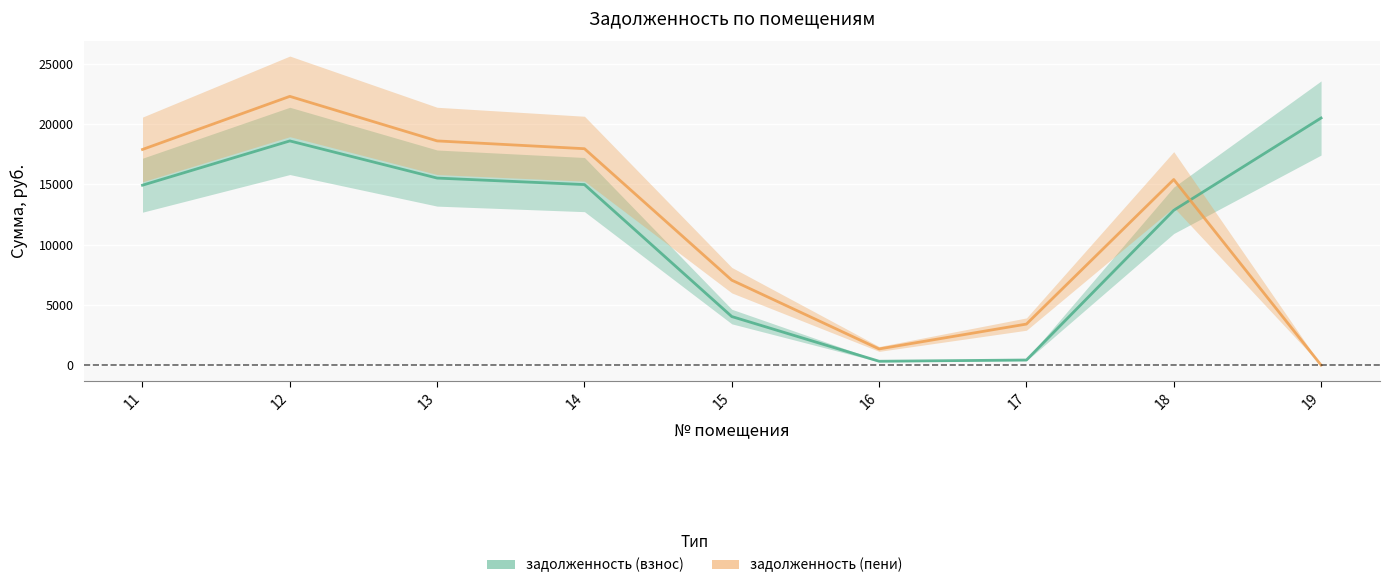

Count the number of data series in this chart.

2